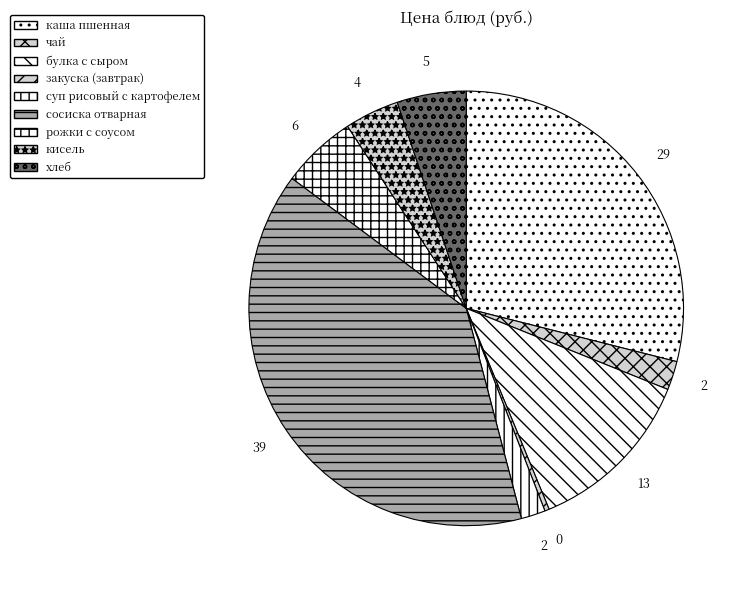

To the nearest percent, what percentage of the pie is кисель?

4%